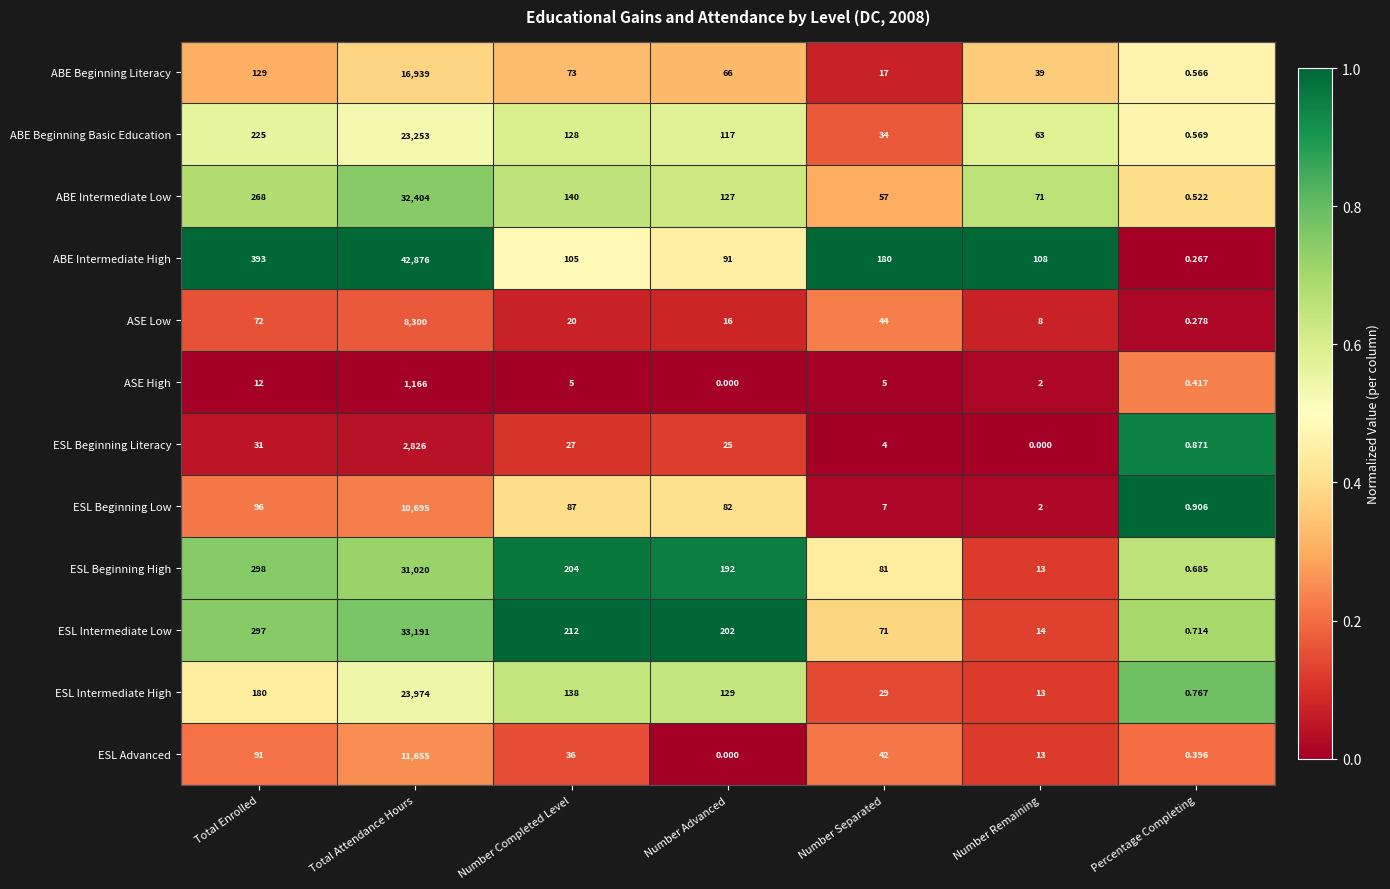

What is the total value across all series at Total Attendance Hours?

238299.0